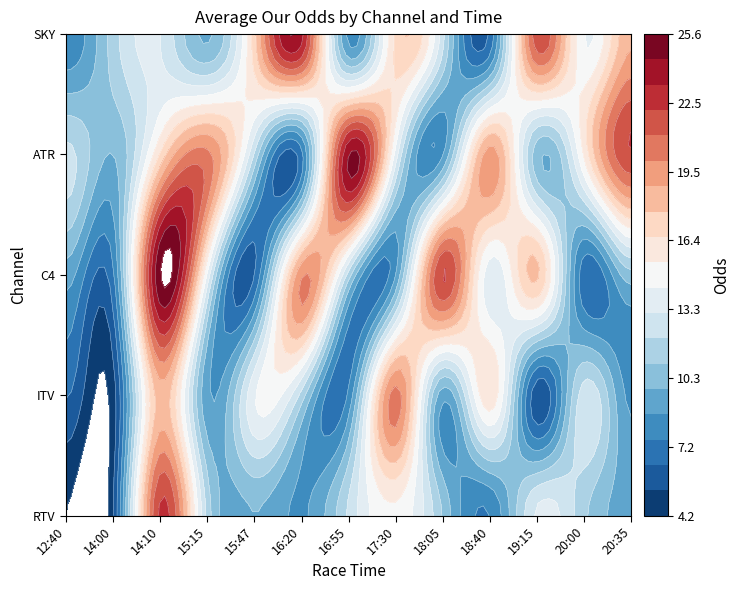

True or false: RTV has a value of 4.2 at 12:40.

True